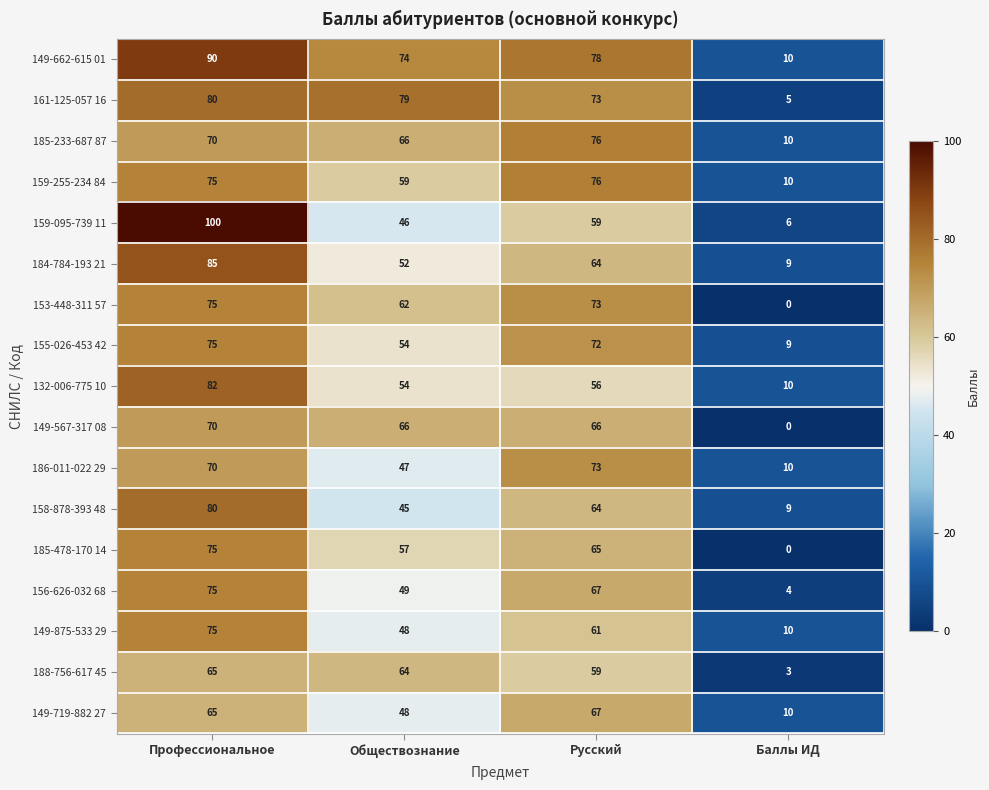

Read the 185-478-170 14 value at Профессиональное, to the nearest 5.

75